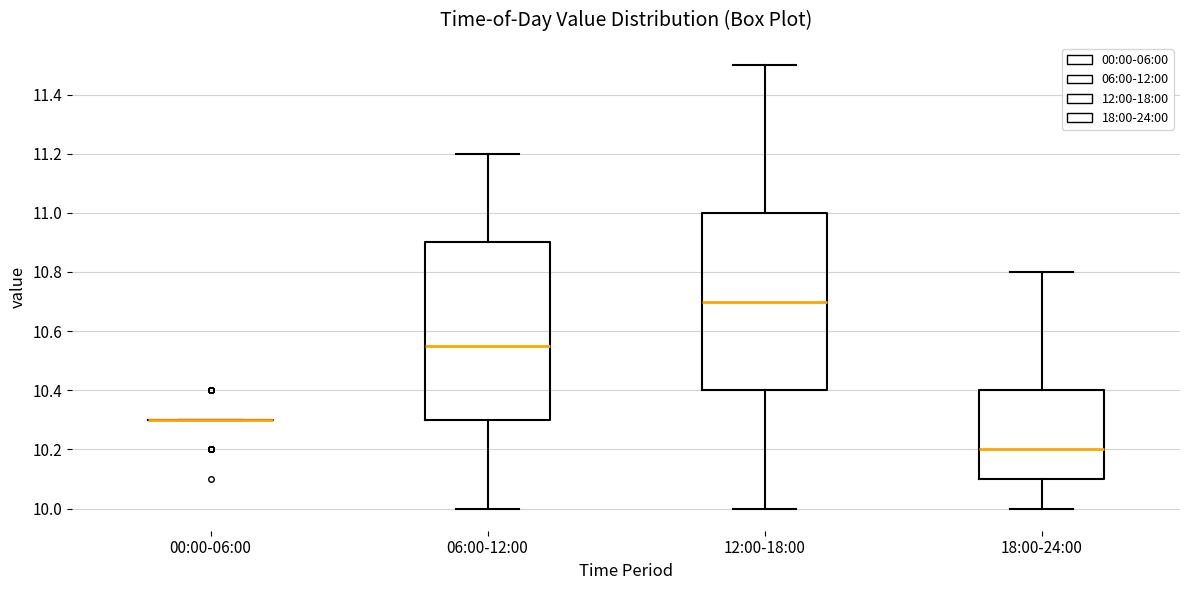

Reading left to right, read every box against the y-axis: the position of its median line, the range the box covers, and the ends of its whiskers. The values are not printed on the chart, so give them approximately, as read against the axis.

00:00-06:00: box collapsed to a line at 10.30, whiskers 10.30 to 10.30
06:00-12:00: median 10.56, box 10.30 to 10.90, whiskers 10.00 to 11.20
12:00-18:00: median 10.70, box 10.40 to 11.00, whiskers 10.00 to 11.50
18:00-24:00: median 10.20, box 10.10 to 10.40, whiskers 10.00 to 10.80